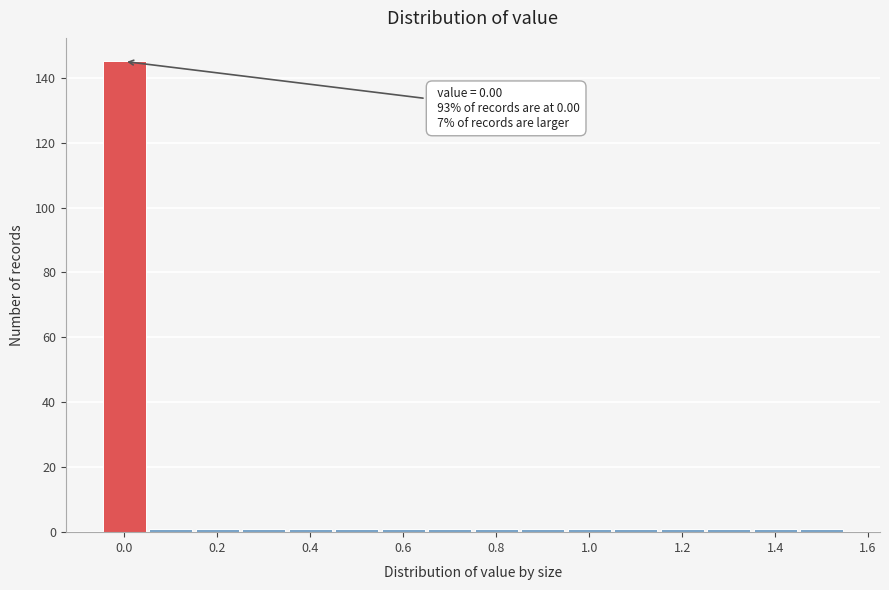

Over which range of the x-axis is the bar tallest?

-0.05 to 0.05